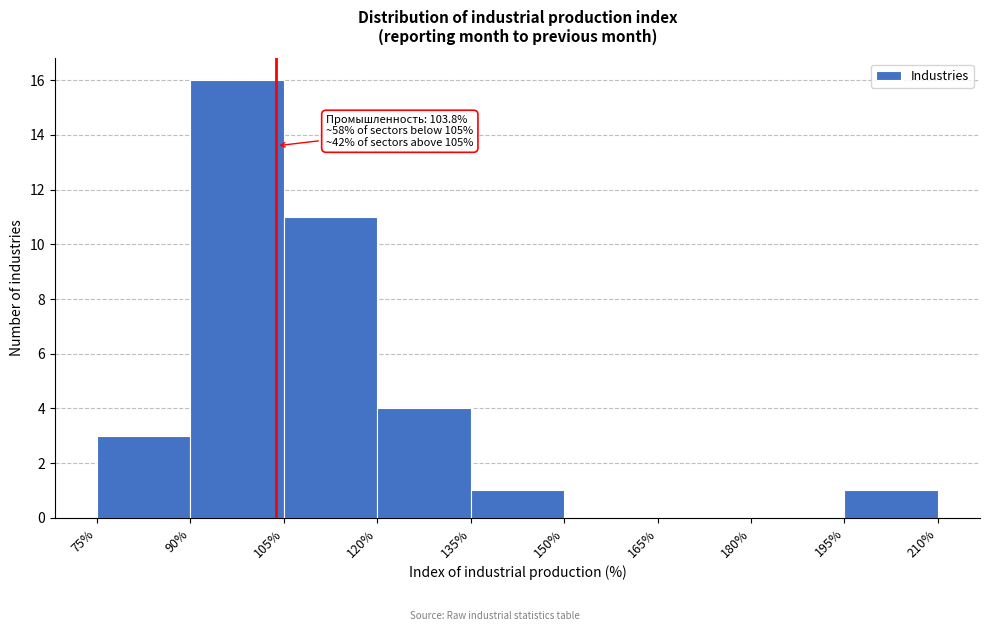

Which range on the x-axis has the tallest bar?

90% to 105%